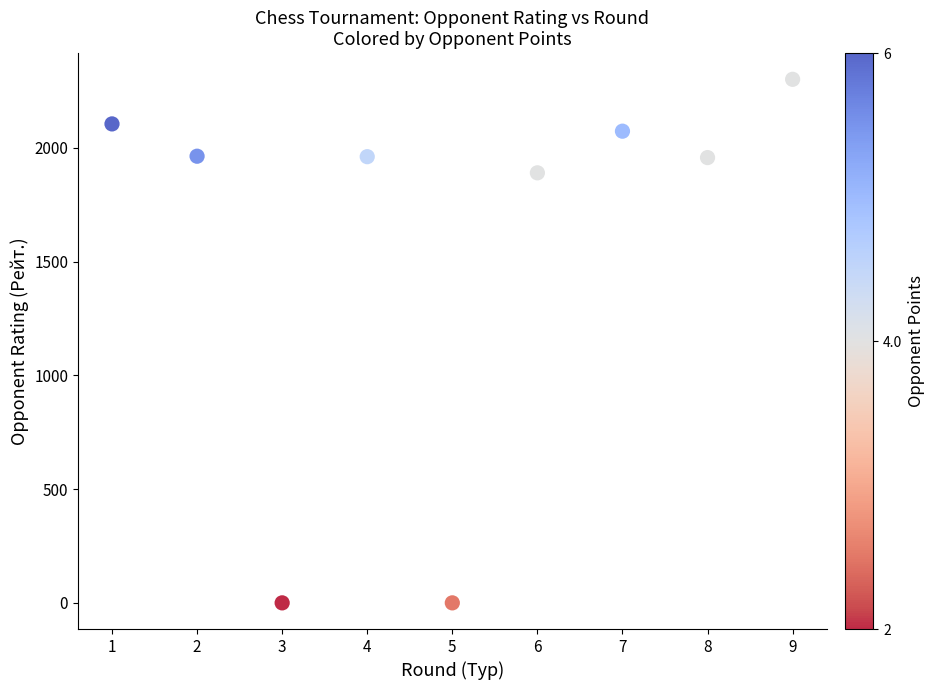

What is the average Y value?

1583